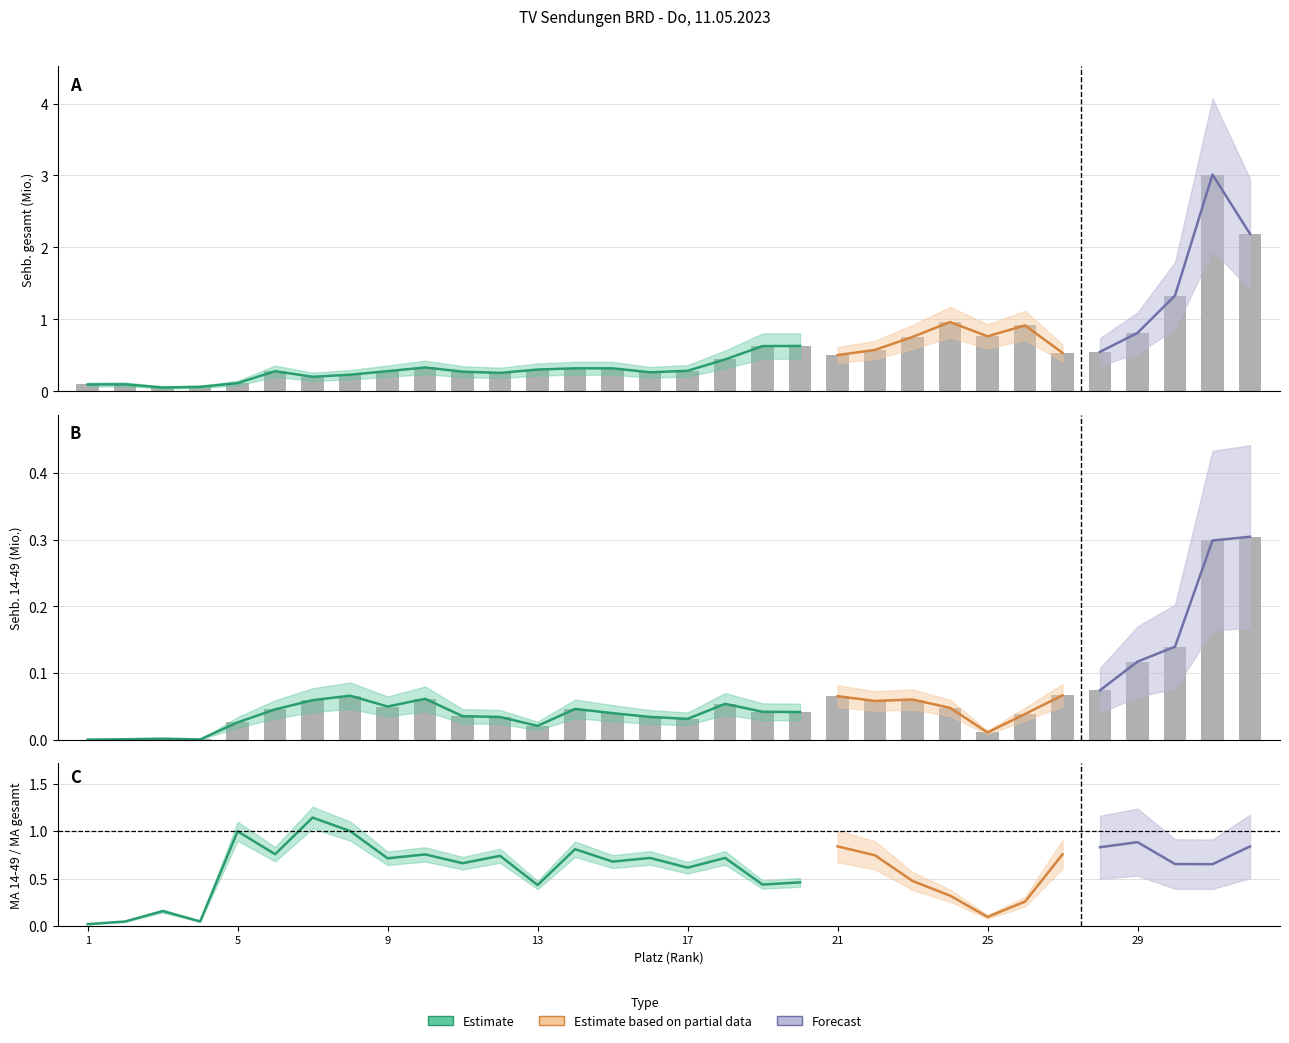

How many bars are there in total?

64